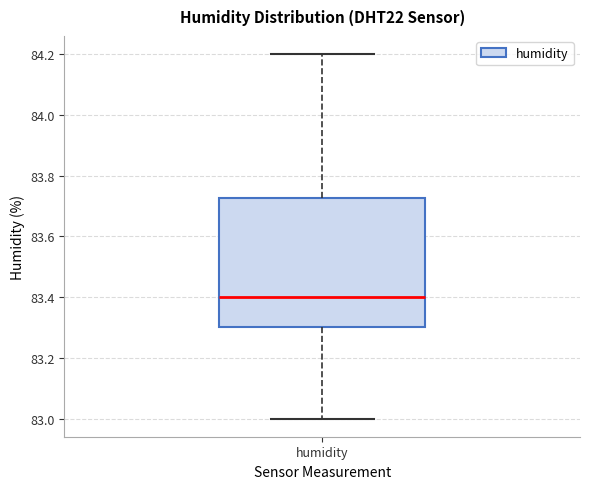

Where is the lower edge of the box for humidity on the y-axis? The values are not printed on the chart, so give them approximately, as read against the axis.

83.30